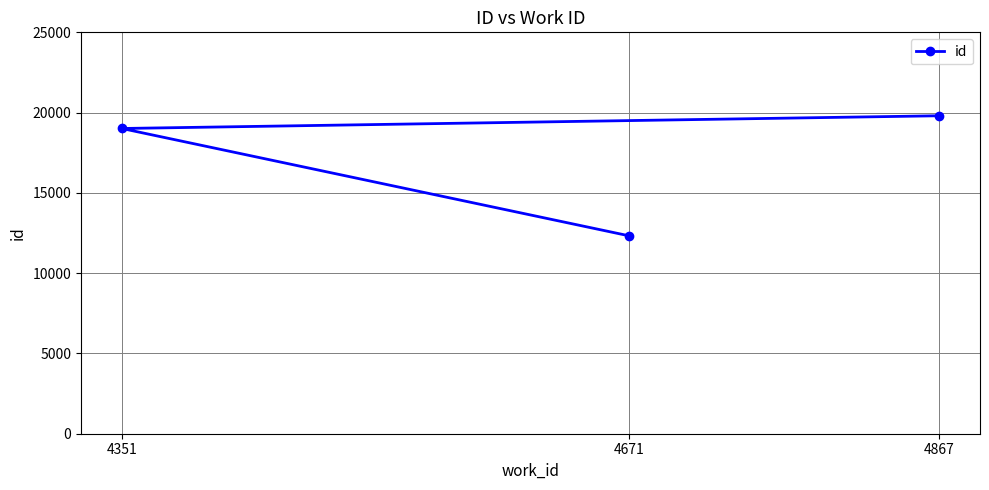

Reading right to left, extract all data points from this chart.

4867=19804	4671=12331	4351=19011